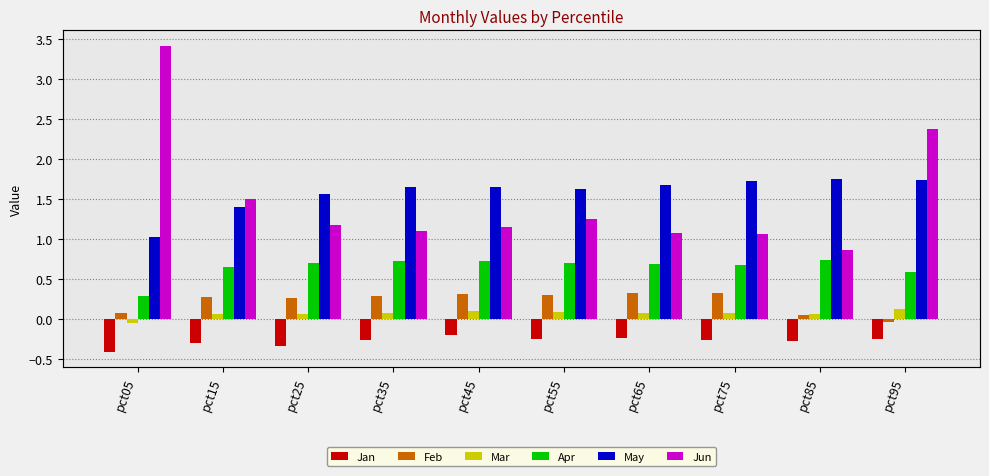

How many values in Feb are below zero?

1